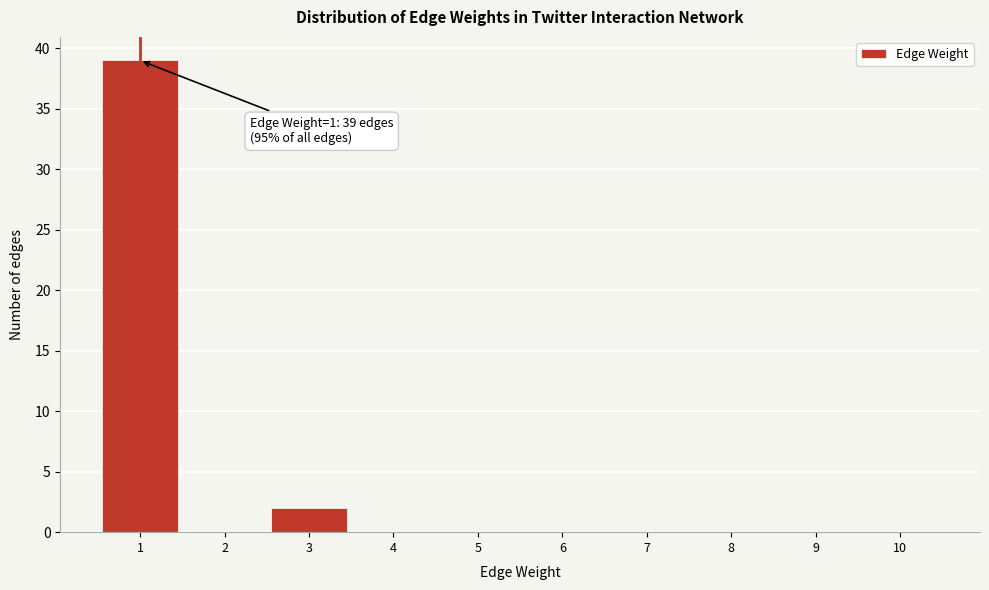

Which range on the x-axis has the tallest bar?

0.5 to 1.5